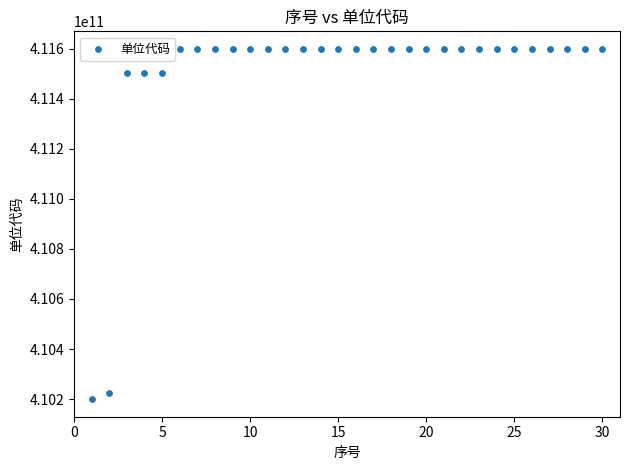

What is the range of Y values (max minus min)?

1399648002